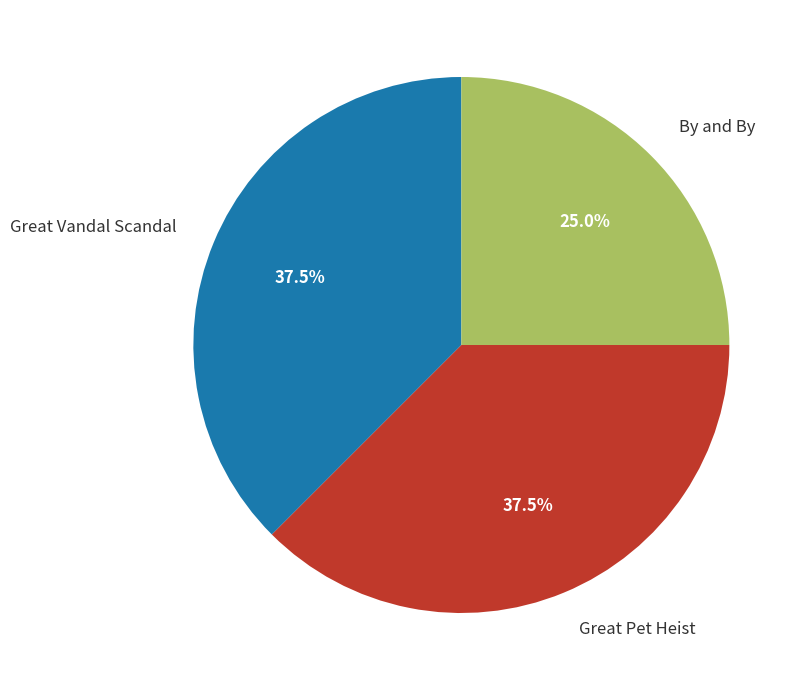

Is there any slice that represents more than half of the pie?

No